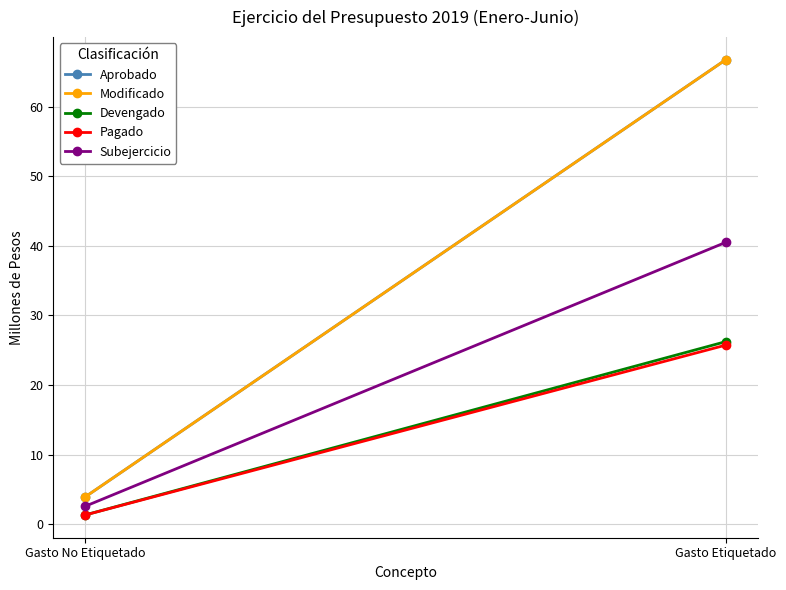

Where does the Subejercicio series first go above 40?

Gasto Etiquetado